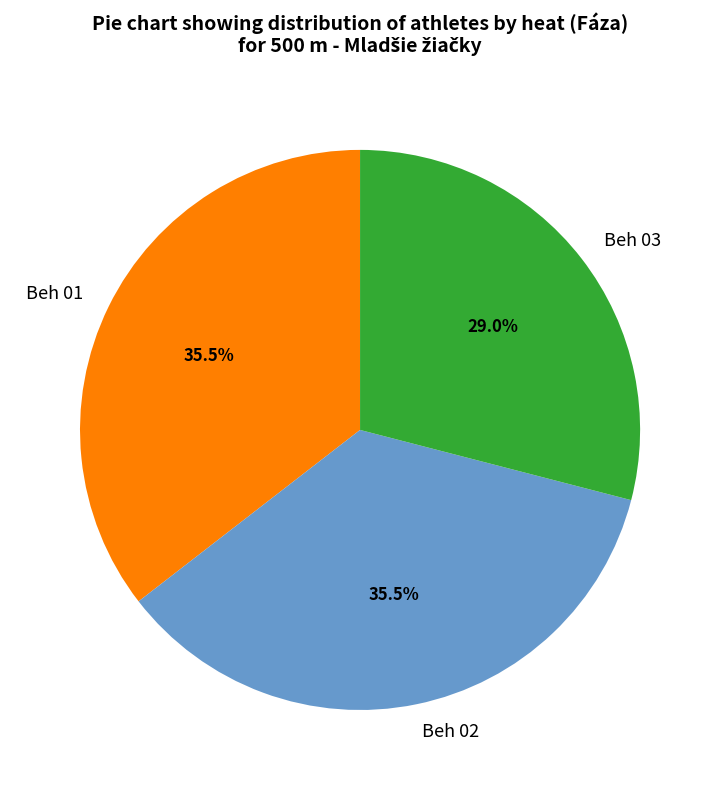

Is there a majority slice in this chart?

No